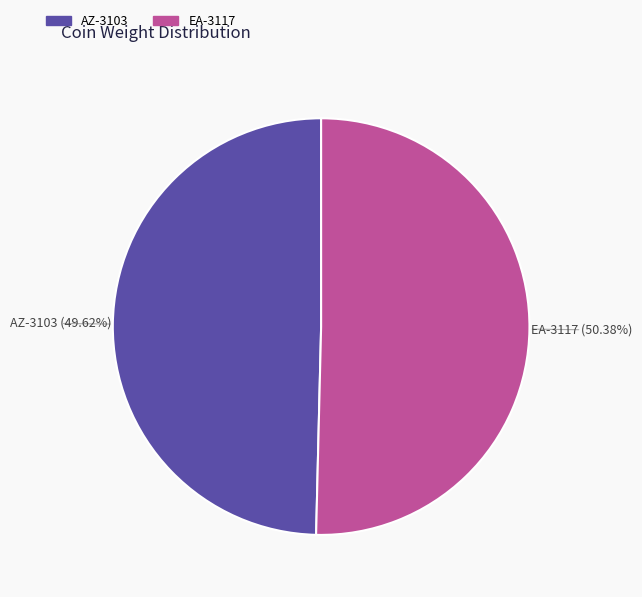

What portion of the pie excludes EA-3117?

49.6%